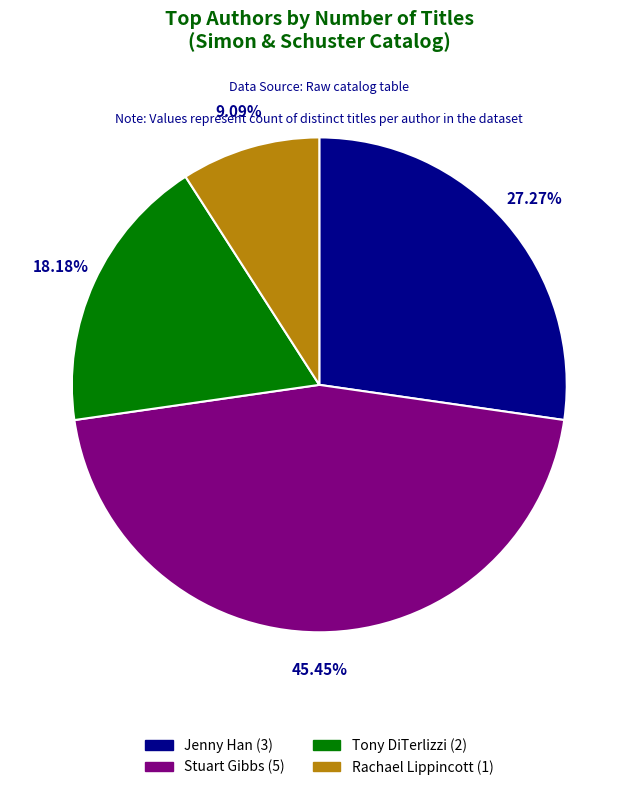

What portion of the pie excludes Stuart Gibbs?

54.5%